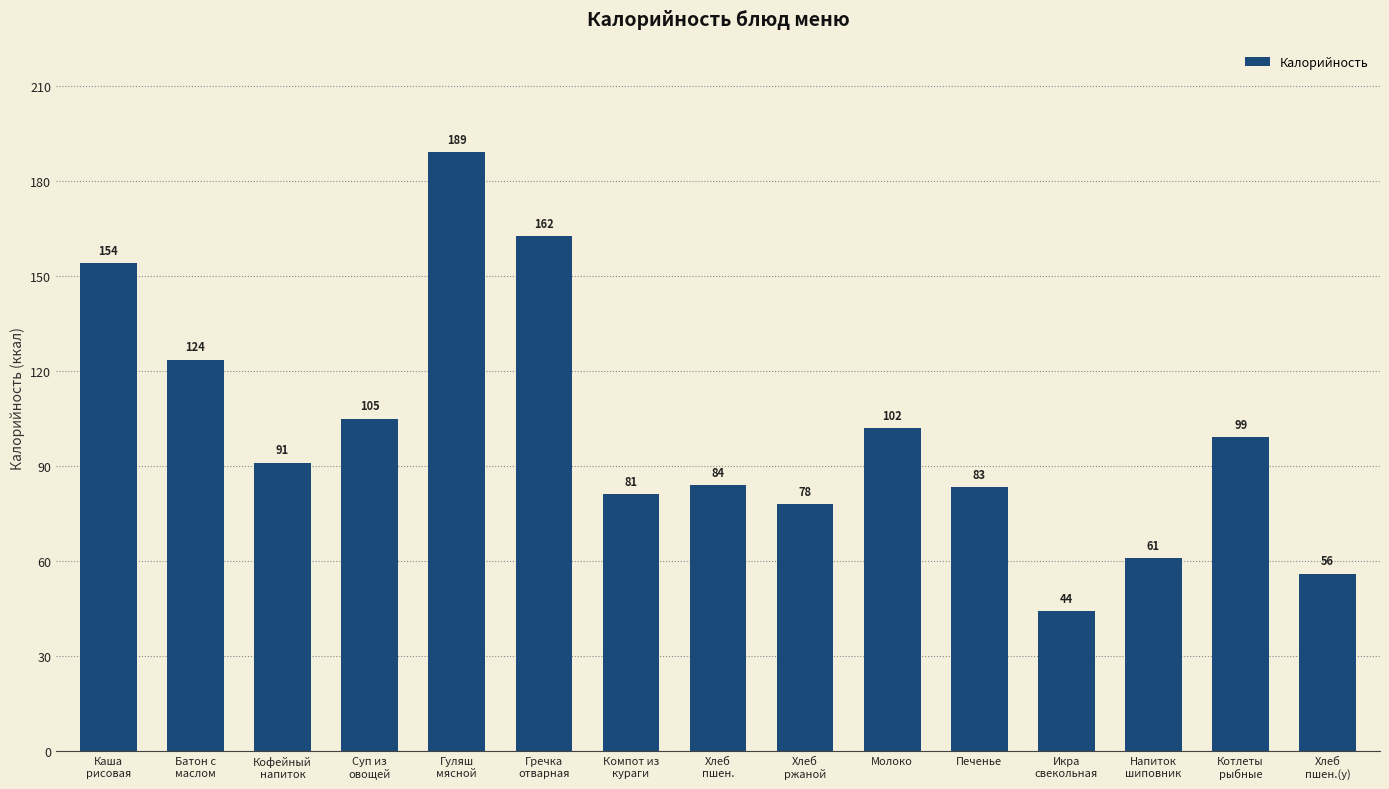

What is the change in value from Компот из
кураги to Хлеб
ржаной?

-3.0